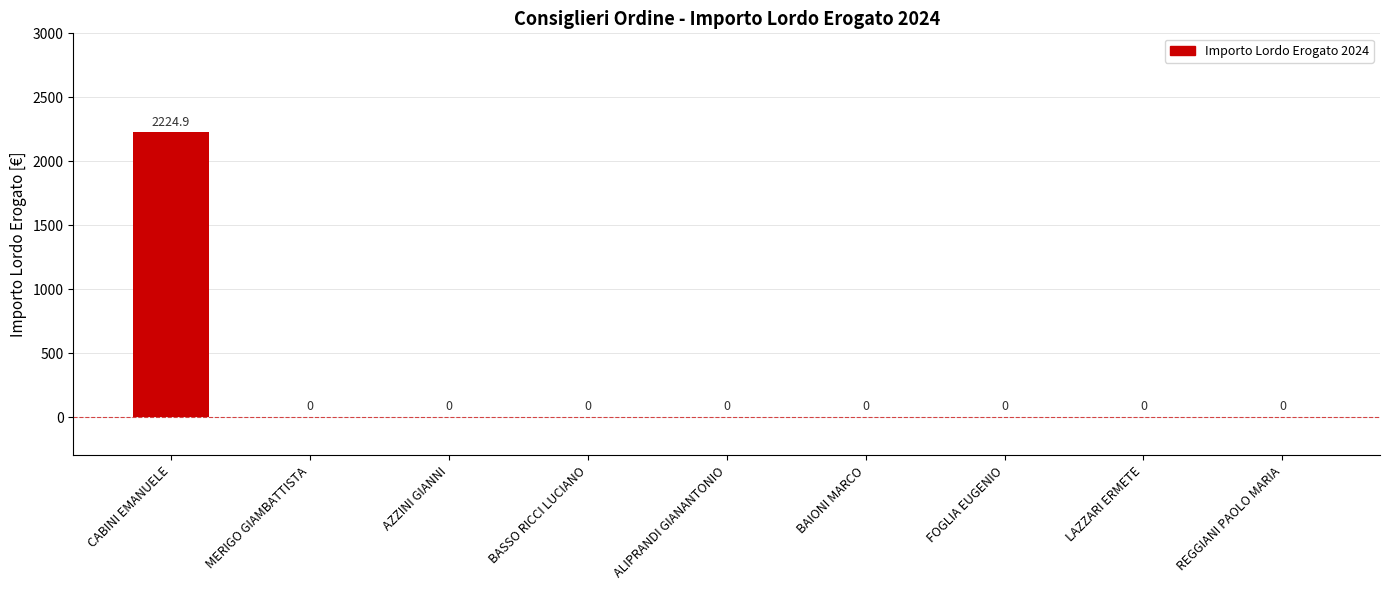

Which category has the highest value across all series?

CABINI EMANUELE